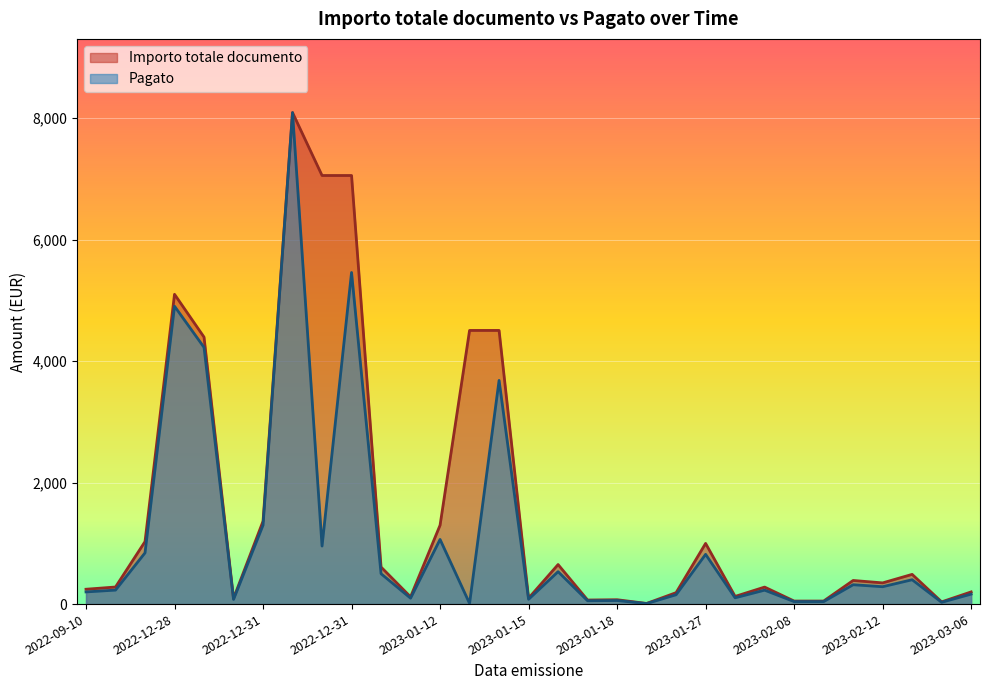

Rank the series by their maximum value, from lowest to highest.

Importo totale documento, Pagato